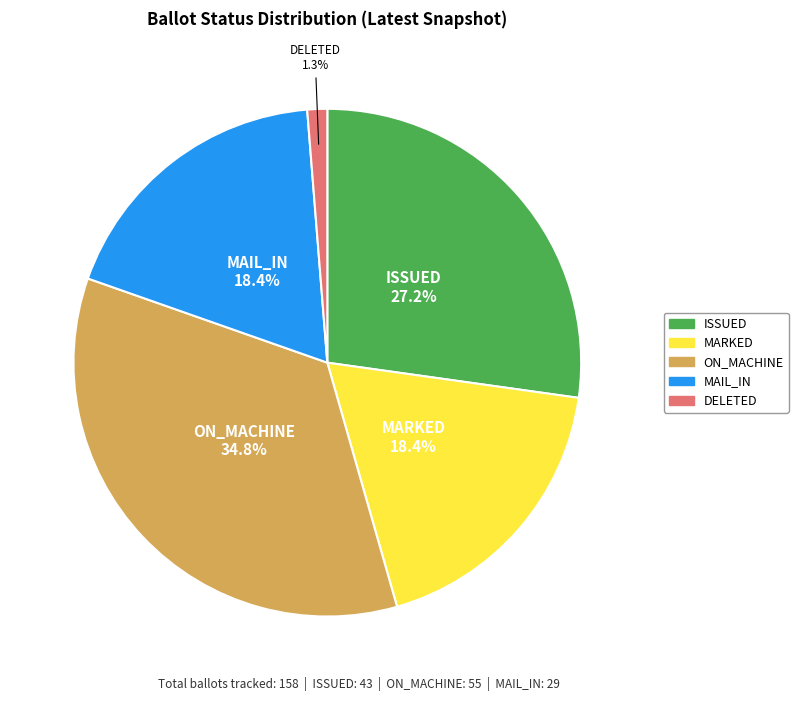

Is there any slice that represents more than half of the pie?

No